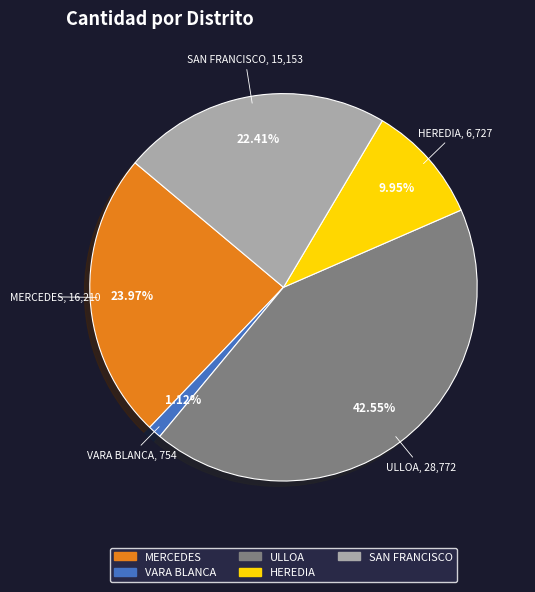

True or false: ULLOA accounts for 43% of the total.

True